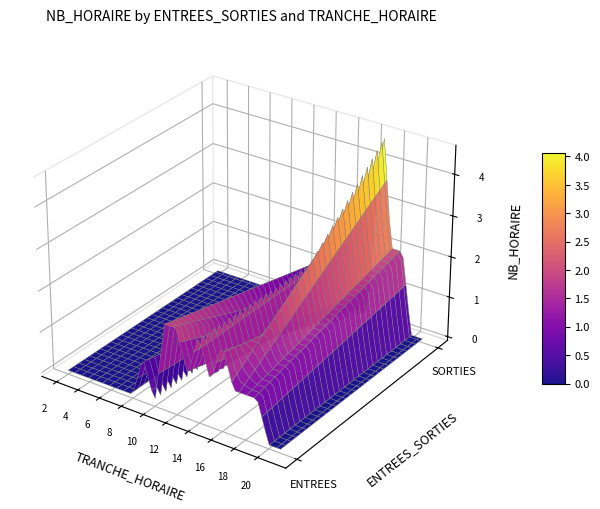

What is the difference between the maximum and minimum values in the ENTREES series?

2